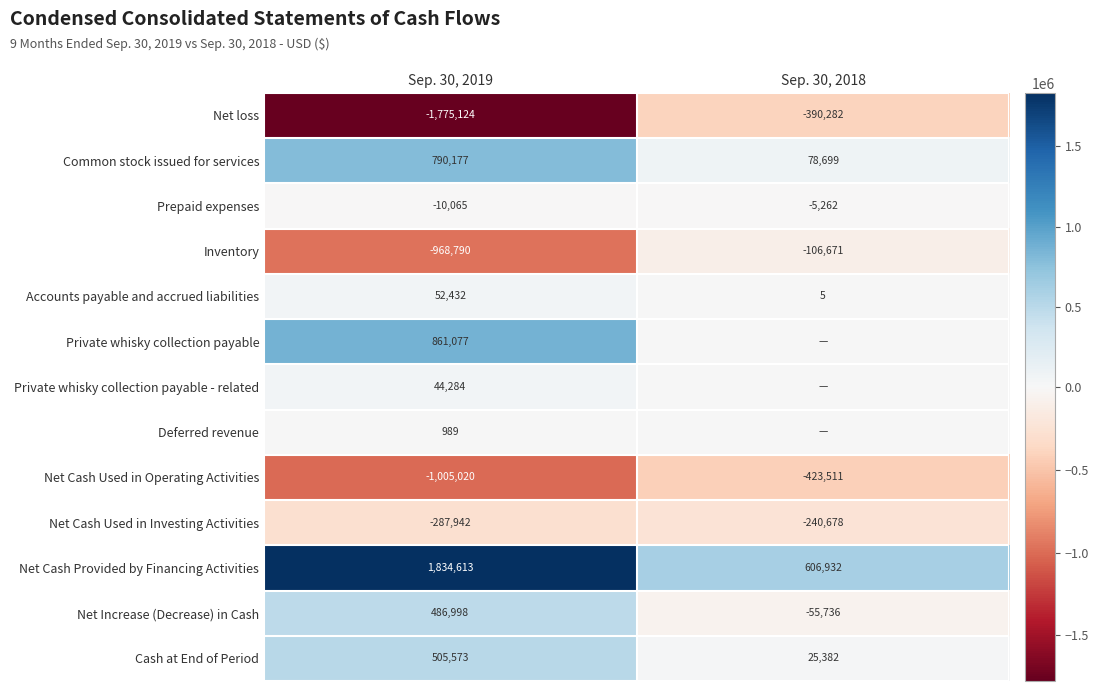

What is the difference between the Accounts payable and accrued liabilities values at Sep. 30, 2019 and Sep. 30, 2018?

52427